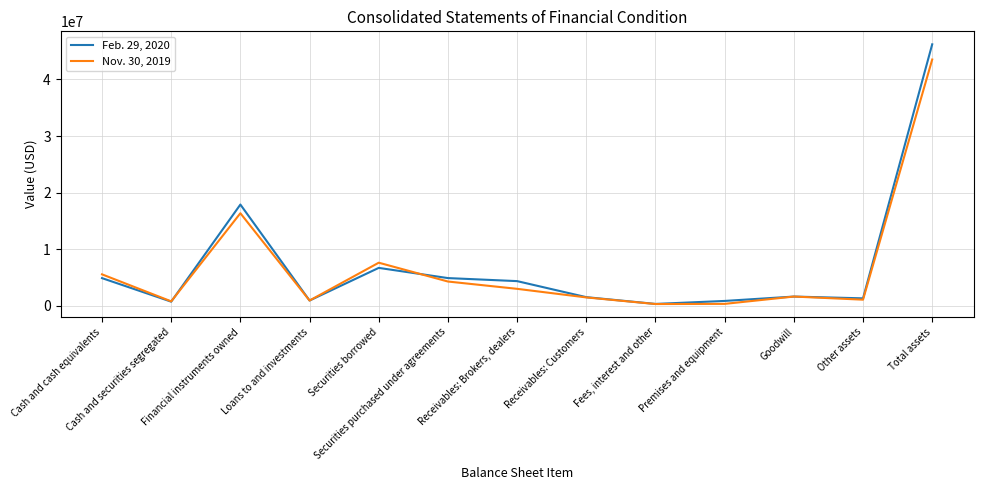

What is the sum of all Feb. 29, 2020 values?

92390190